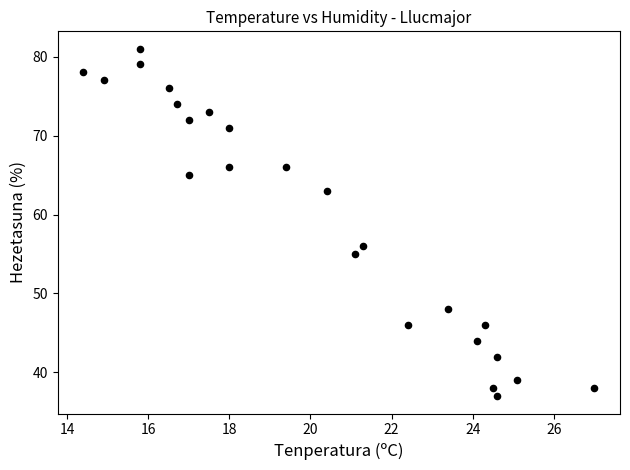

What Y value in the scatter plot is closest to 59?

56